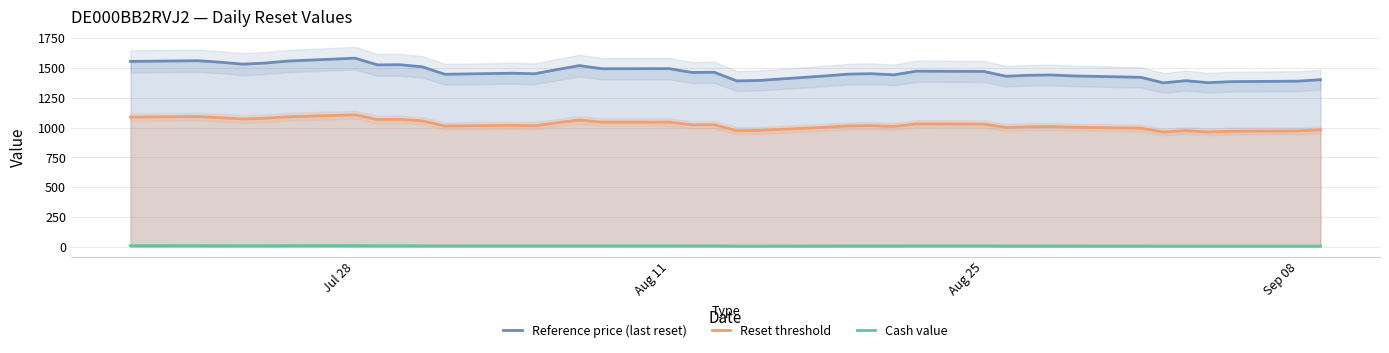

True or false: Reset threshold and Cash value cross at least once.

False